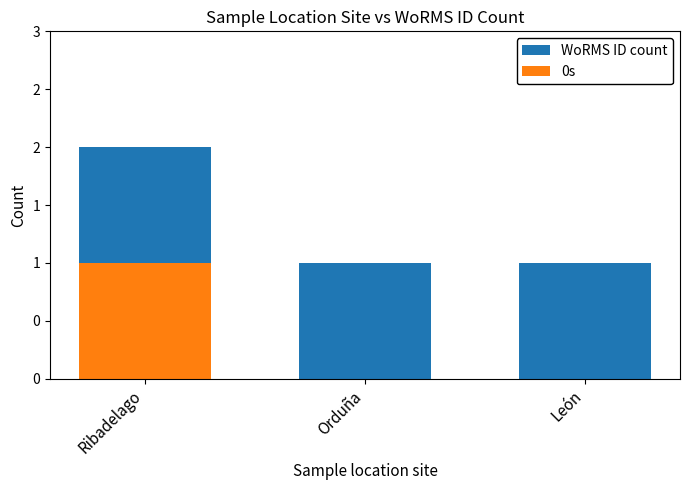

What is the label of the 3rd bar from the right?

Ribadelago